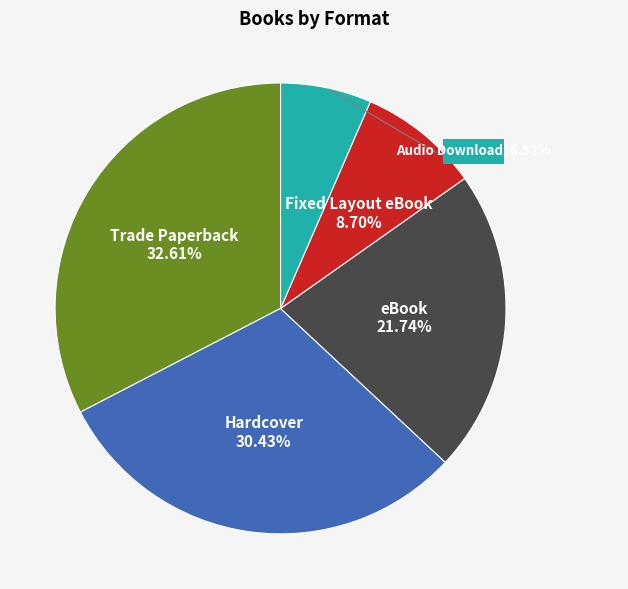

To the nearest percent, what is the difference between the largest and smallest slice percentages?

26%